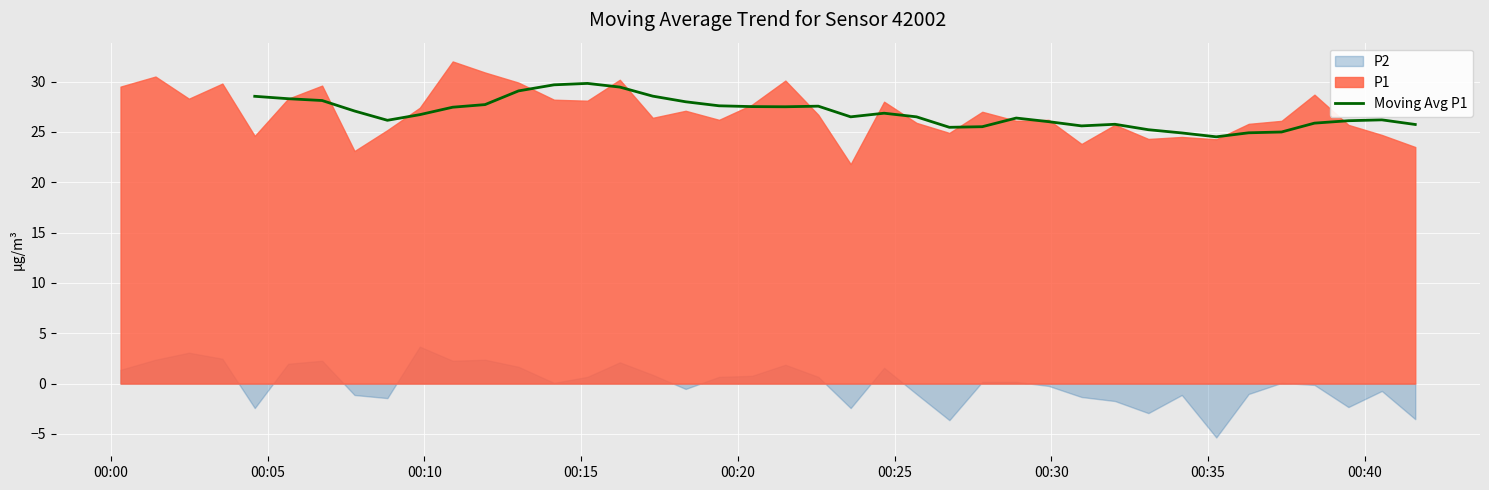

What is the lowest value of the Moving Avg P1 series?

24.5